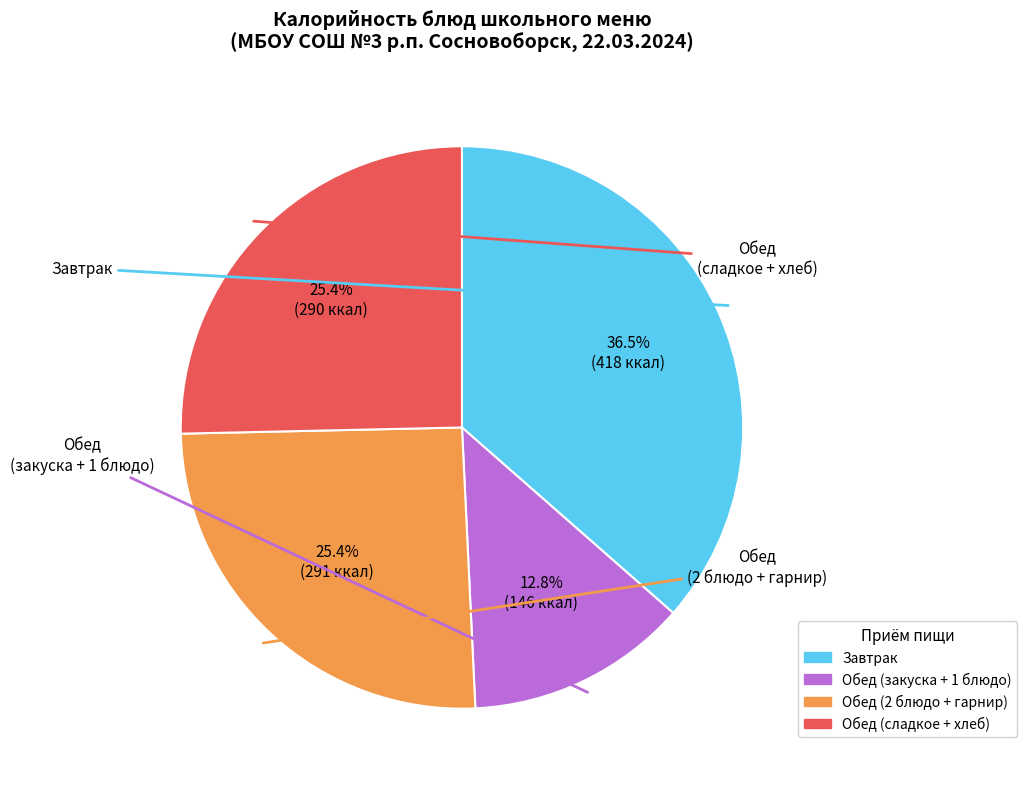

Does any single category account for the majority?

No